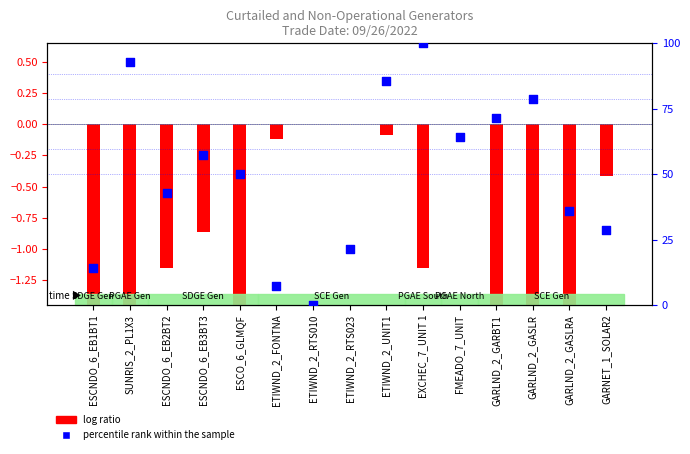

Approximately how many times larger is the value at ESCNDO_6_EB2BT2 compared to FMEADO_7_UNIT?

0.7